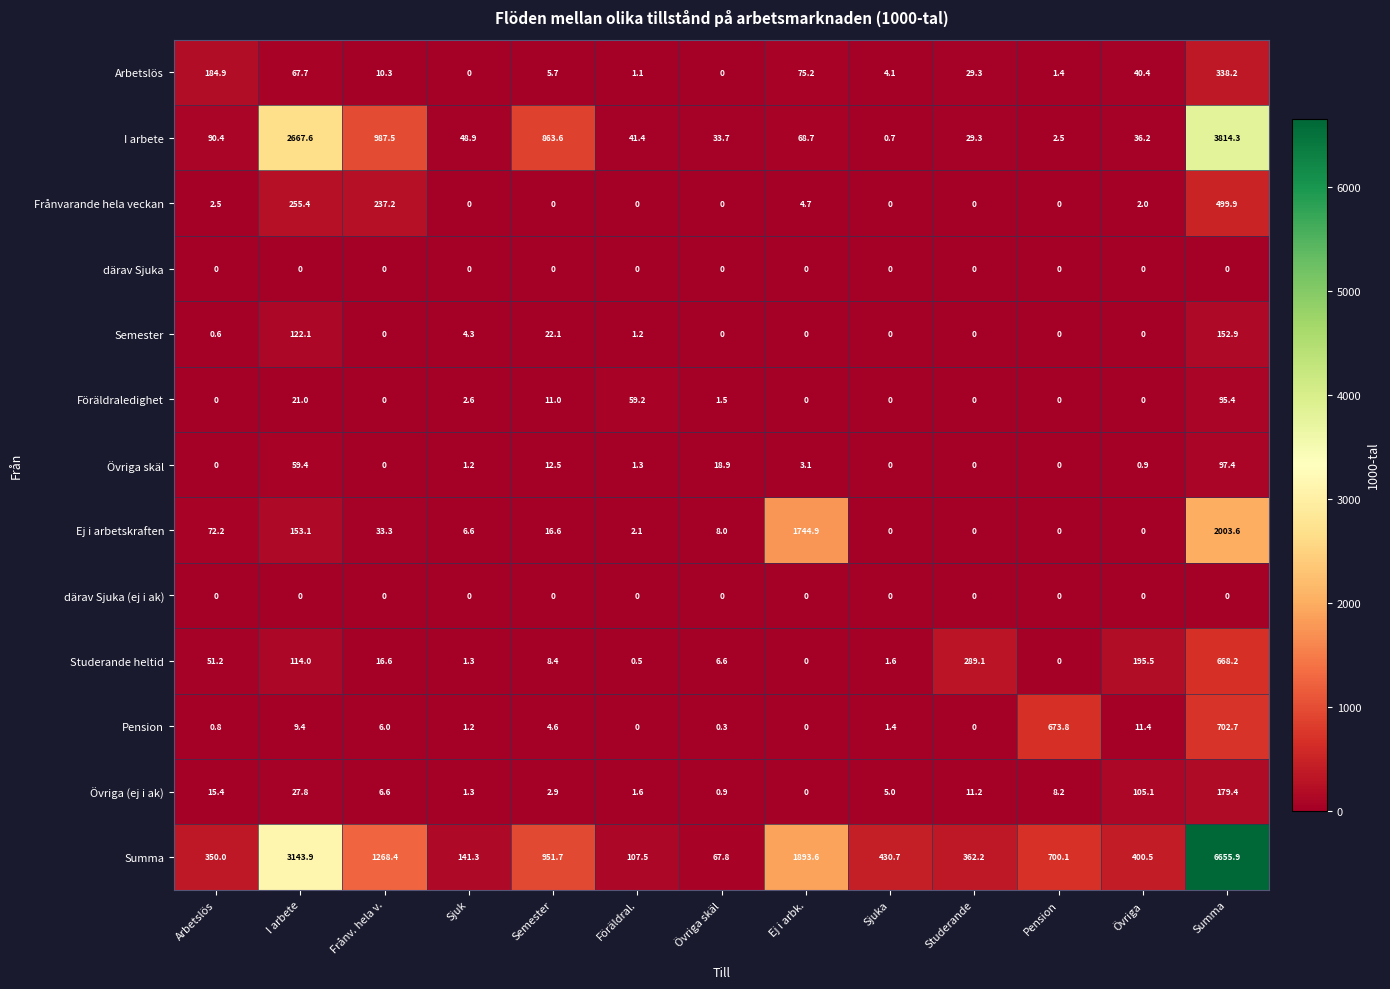

At which category does the chart reach its peak across all series?

Summa